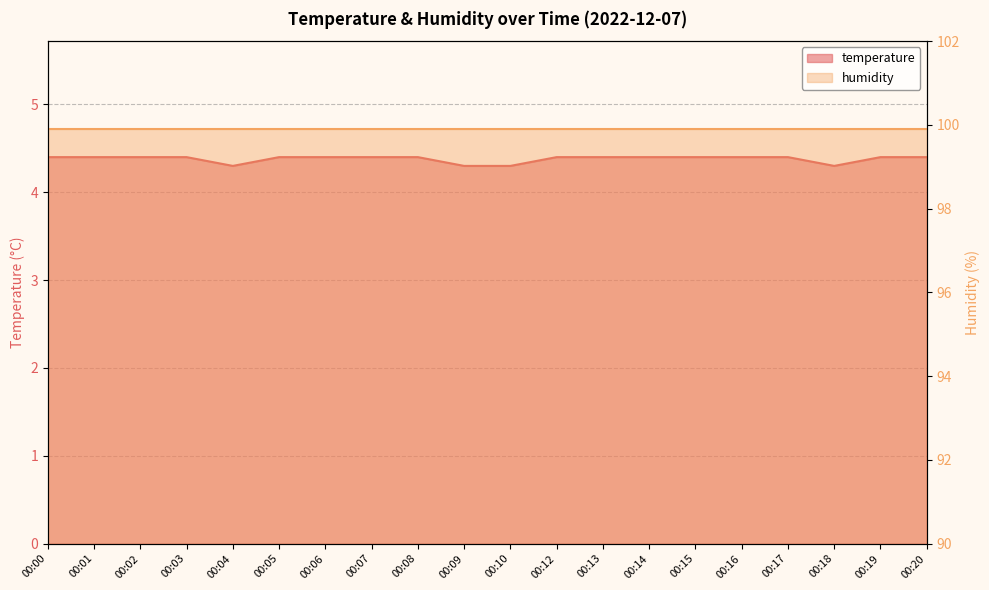

What is the change in value from 00:04 to 00:14?

+0.1